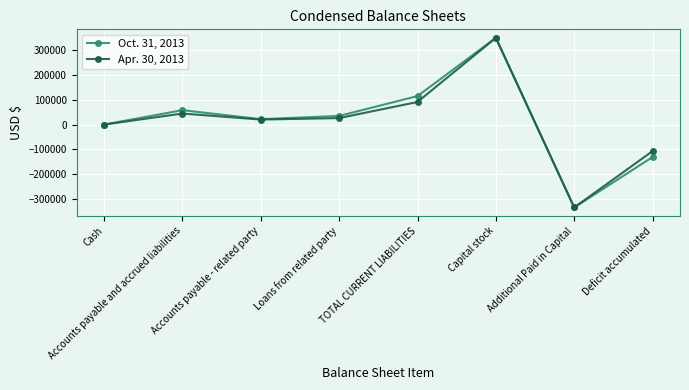

What are all the series names shown in the legend?

Oct. 31, 2013, Apr. 30, 2013